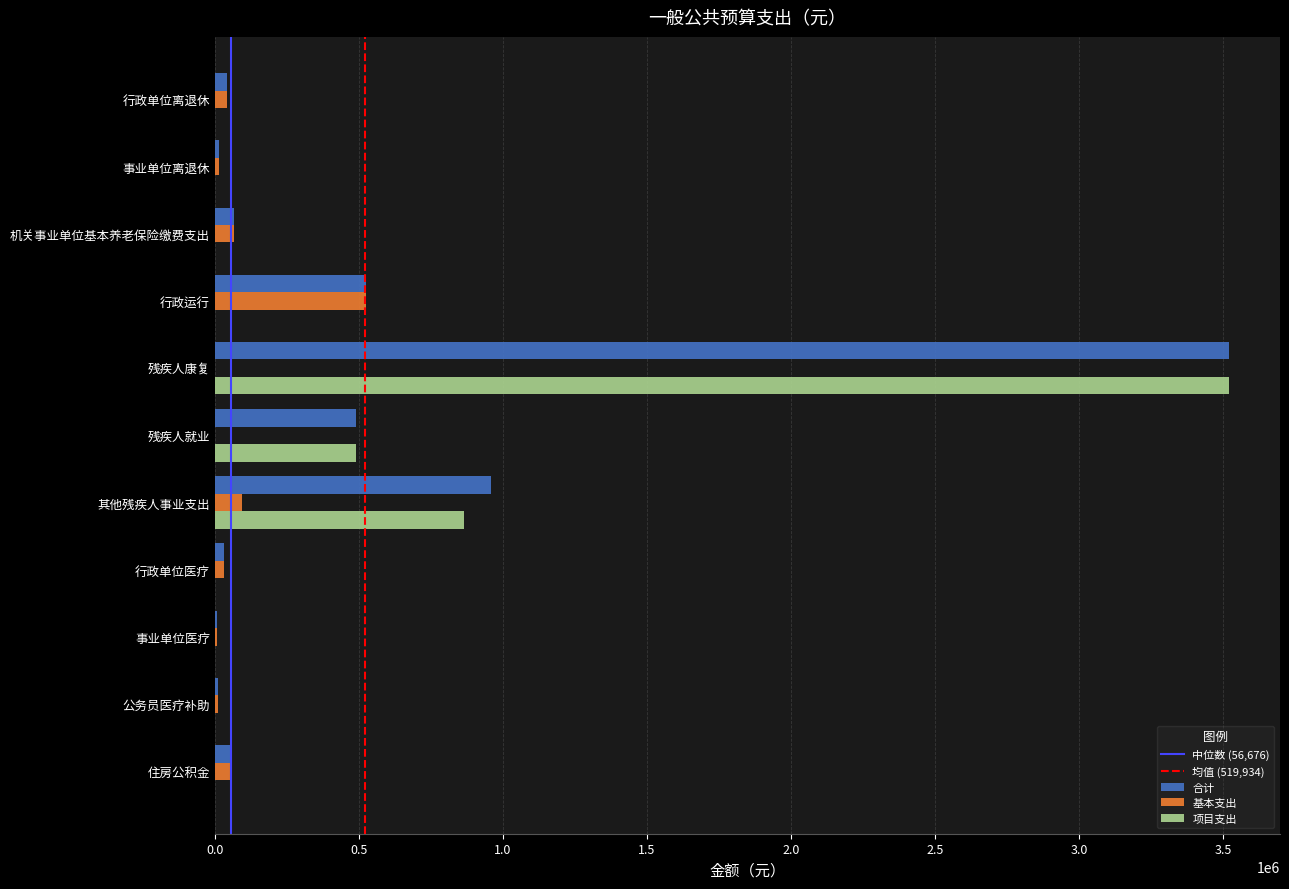

What is the sum of all 项目支出 values?

4874800.0